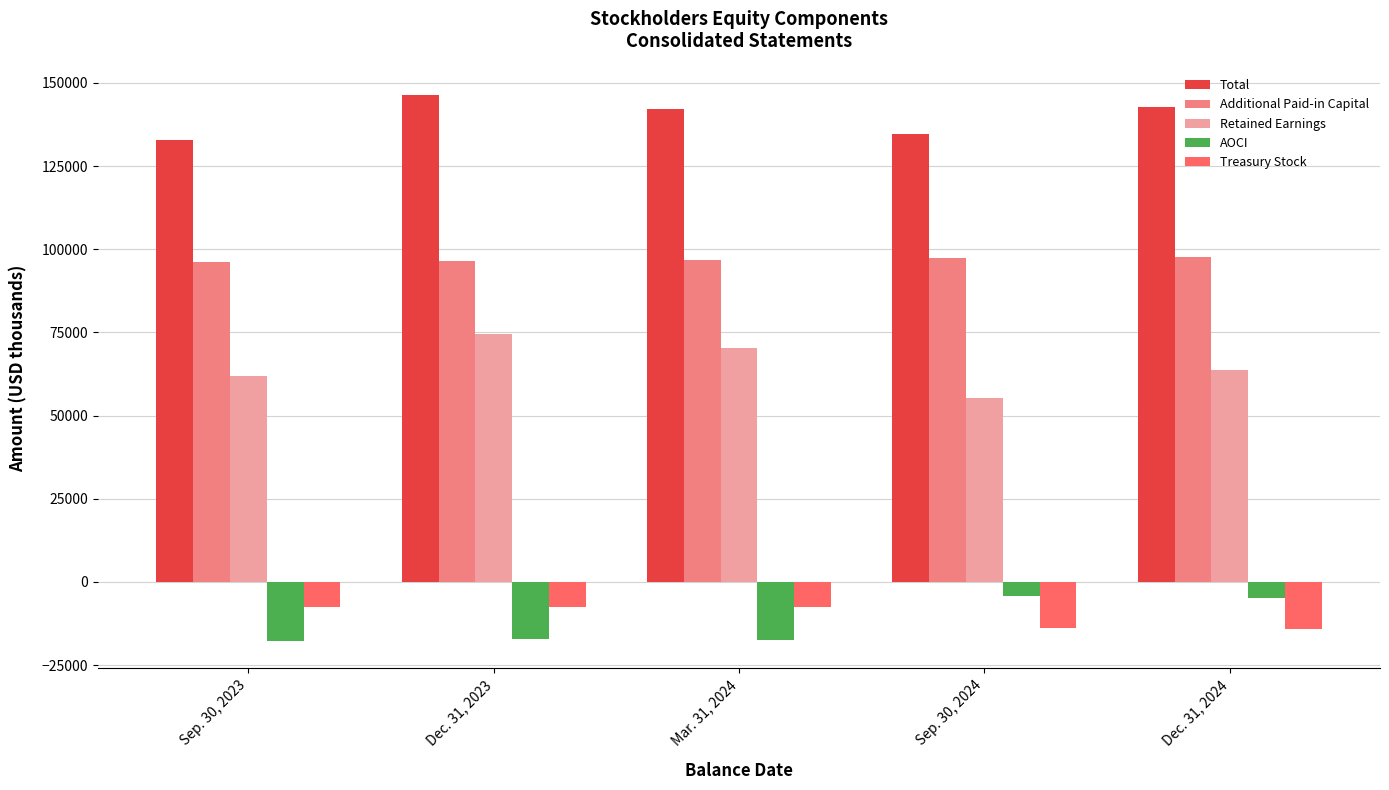

Rank the categories by Total value from highest to lowest.

Dec. 31, 2023, Dec. 31, 2024, Mar. 31, 2024, Sep. 30, 2024, Sep. 30, 2023